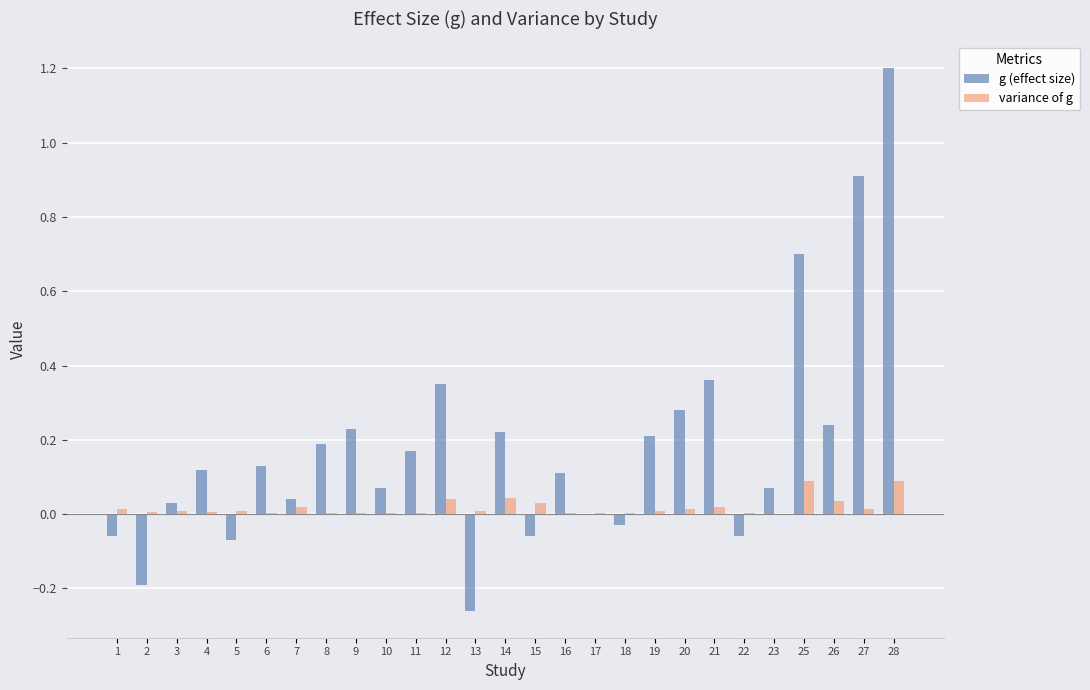

At which category is the sum across all series the highest?

28